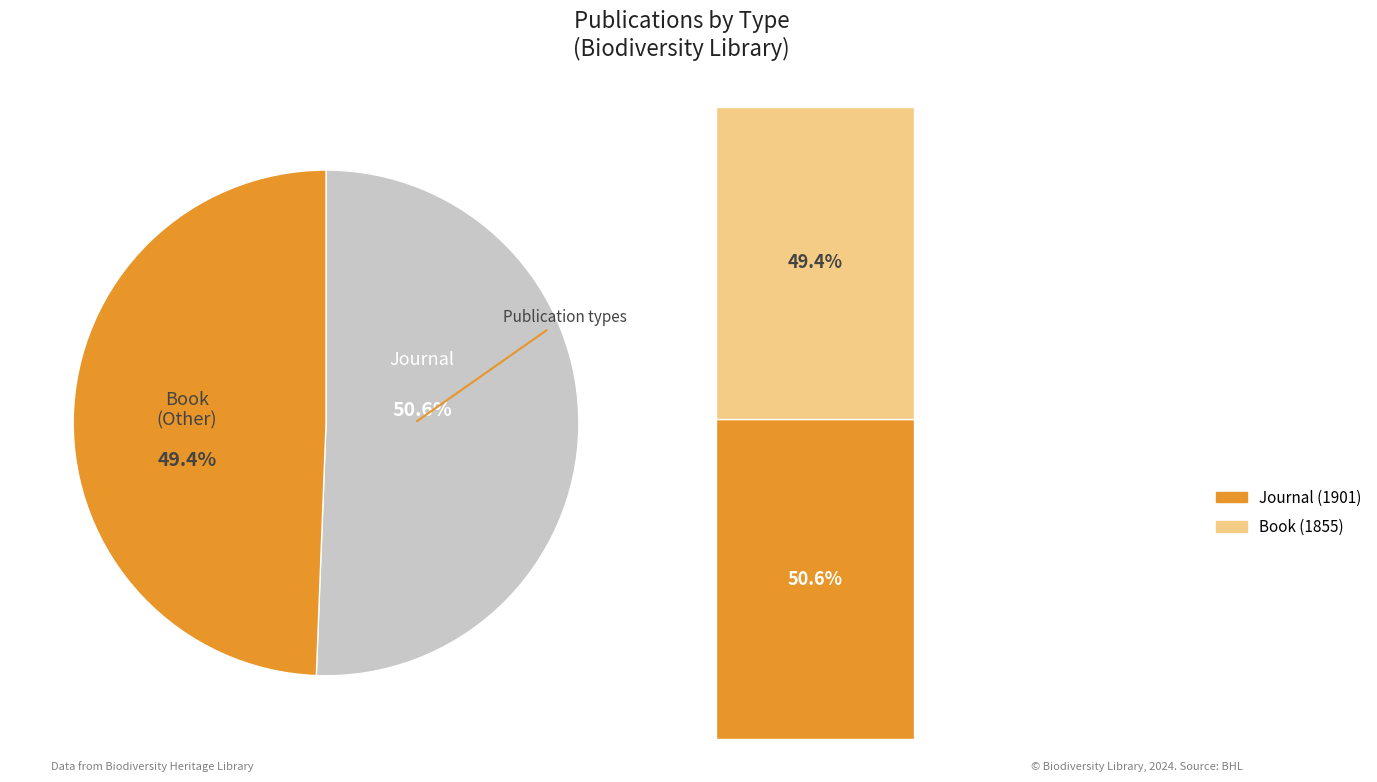

Is the sum of Book and Journal greater than half?

Yes